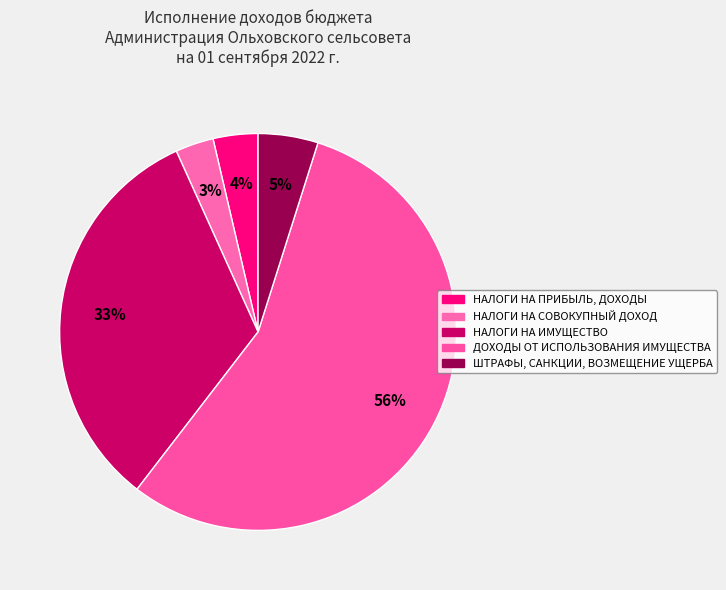

Which category has the biggest portion of the pie?

ДОХОДЫ ОТ ИСПОЛЬЗОВАНИЯ ИМУЩЕСТВА